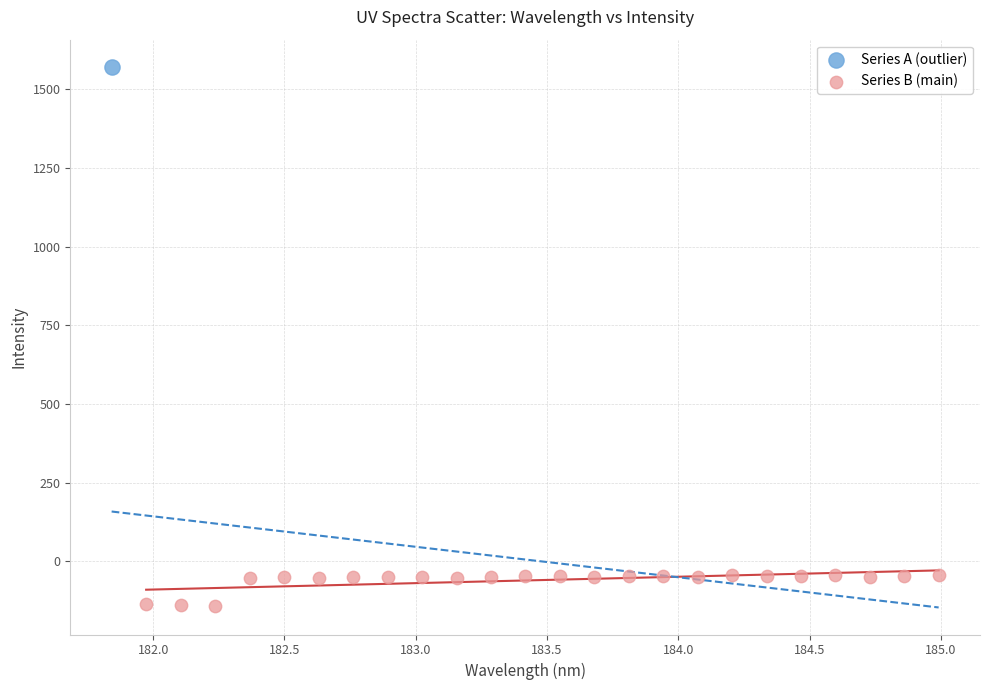

What are all the series names shown in the legend?

Series A (outlier), Series B (main)